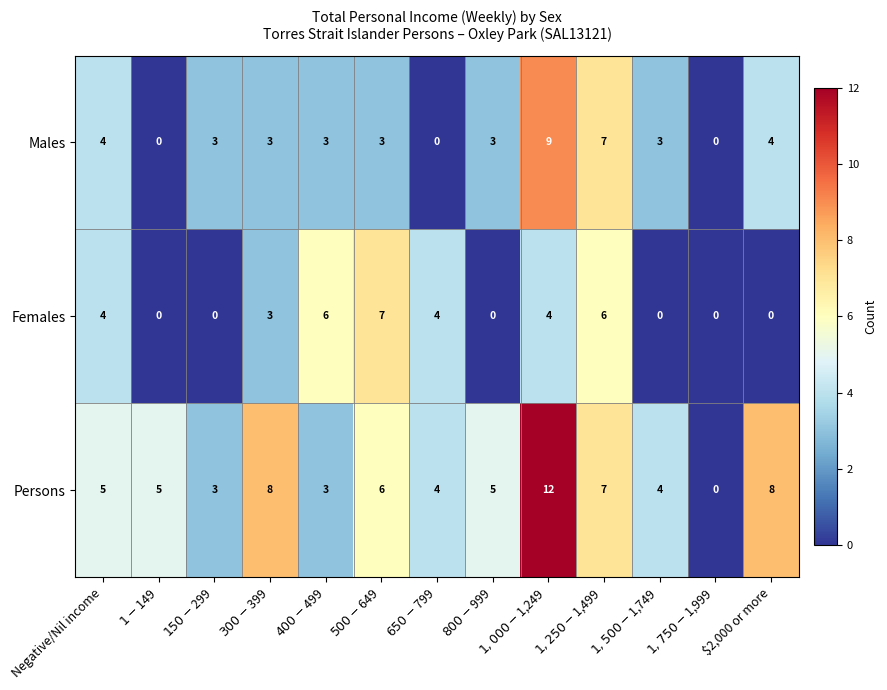

What is the maximum value for Females?

7